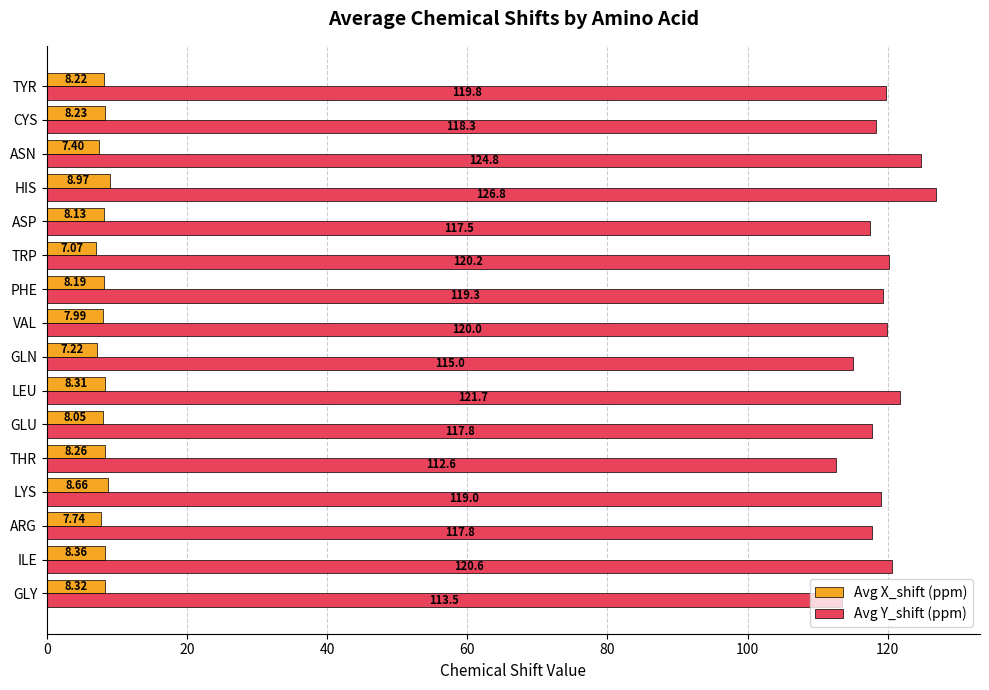

Is the value of Avg X_shift (ppm) at TYR greater than the value of Avg Y_shift (ppm) at ASN?

No